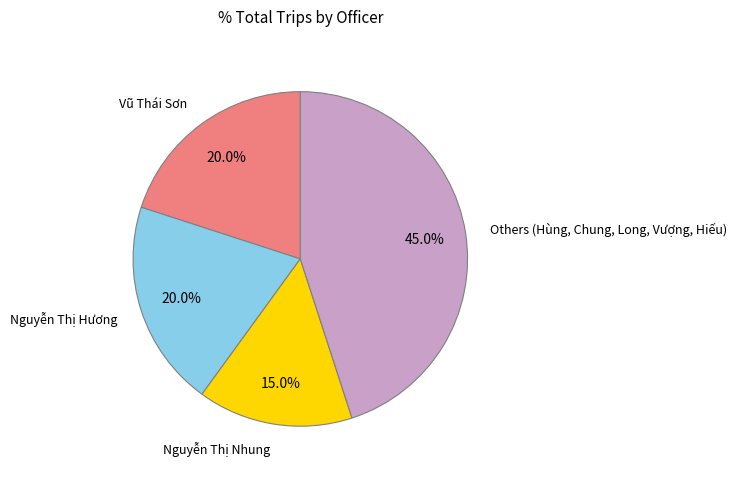

Is there a majority slice in this chart?

No